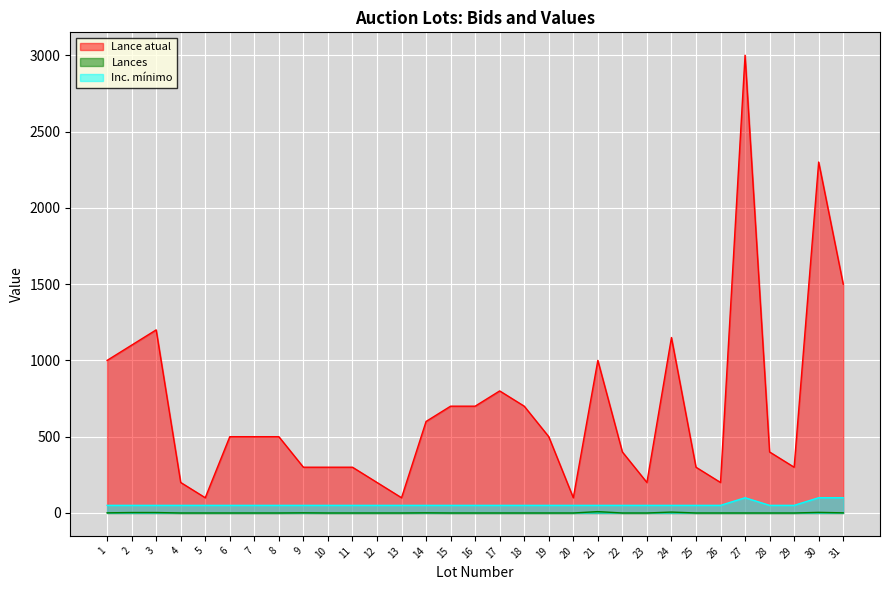

What are all the series names shown in the legend?

Lance atual, Lances, Inc. mínimo